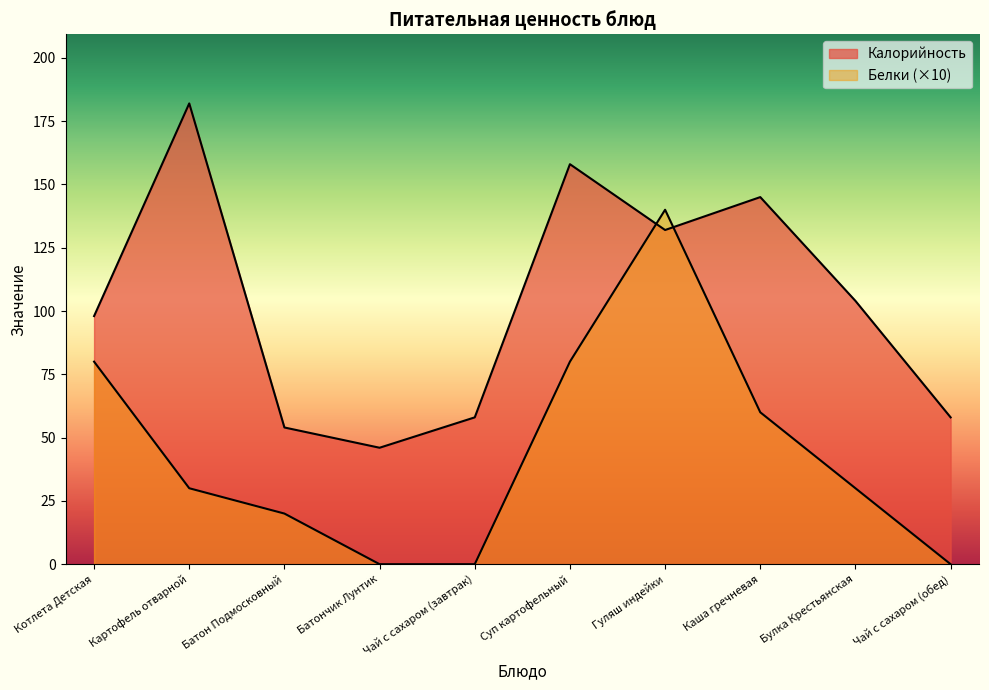

At which label does Белки reach its peak?

Гуляш индейки